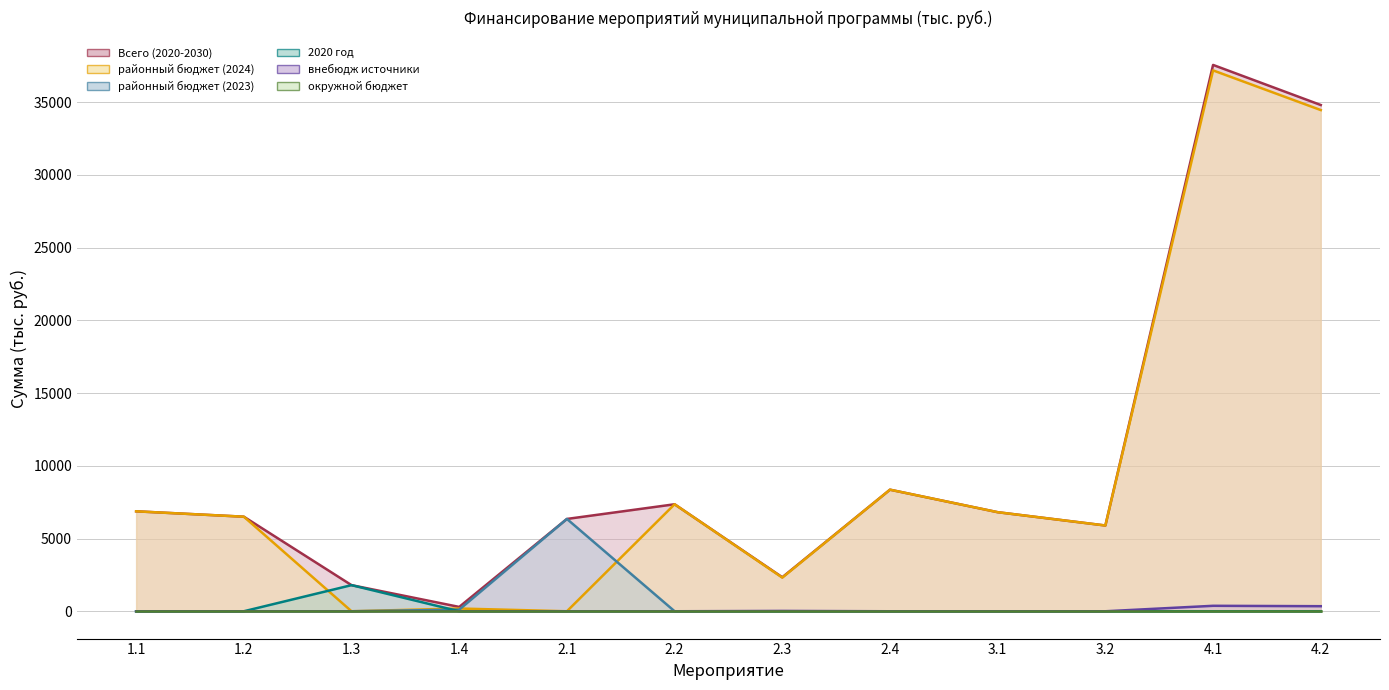

At which category does Всего (2020-2030) reach its first local valley?

1.4